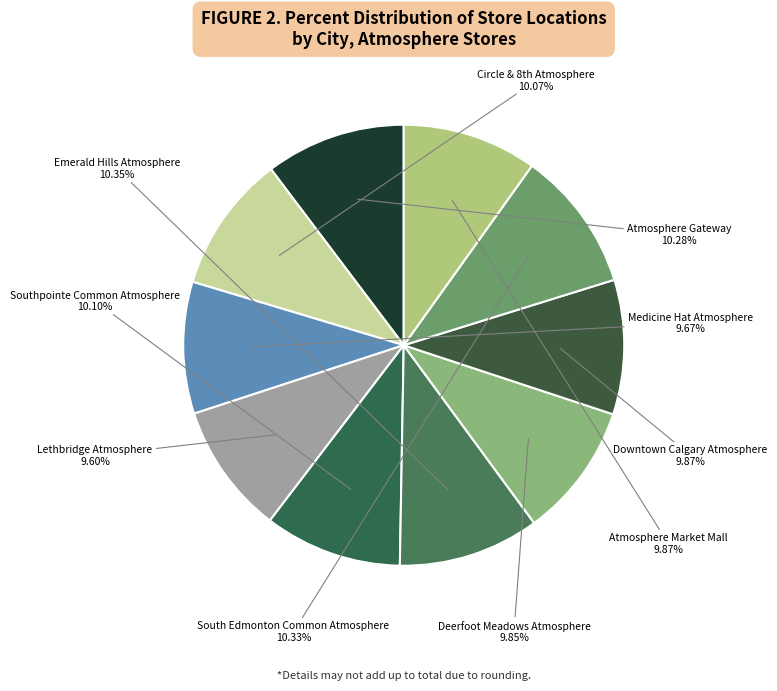

How many slices are in this pie chart?

10